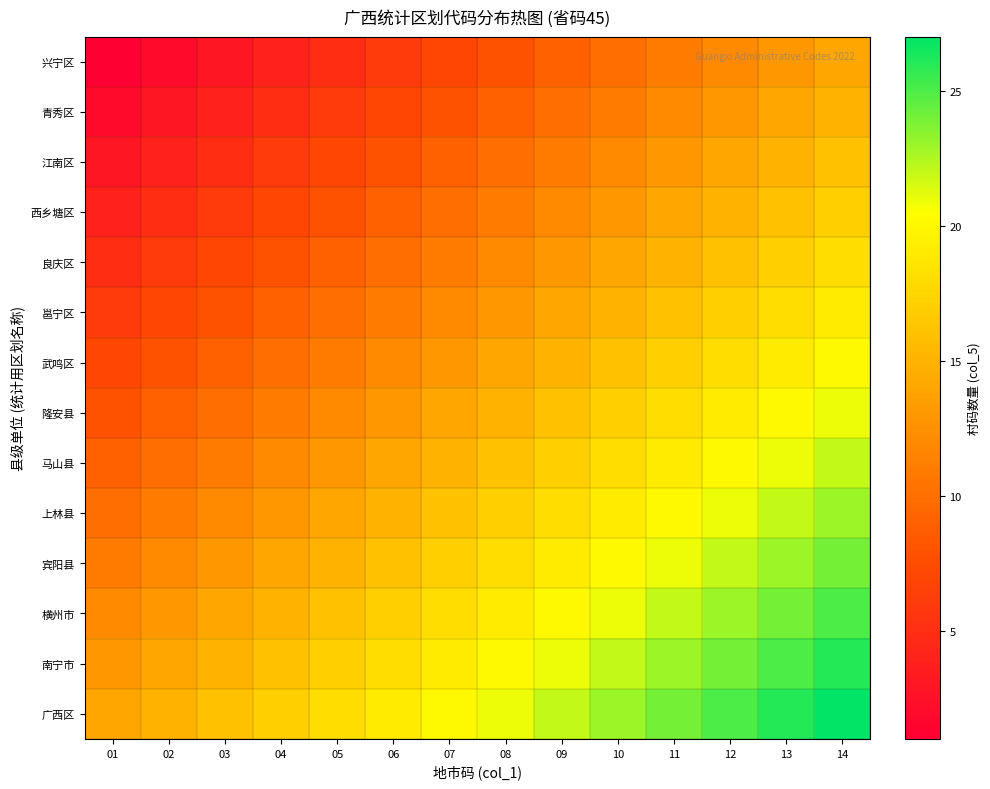

At which category does the chart reach its peak across all series?

14